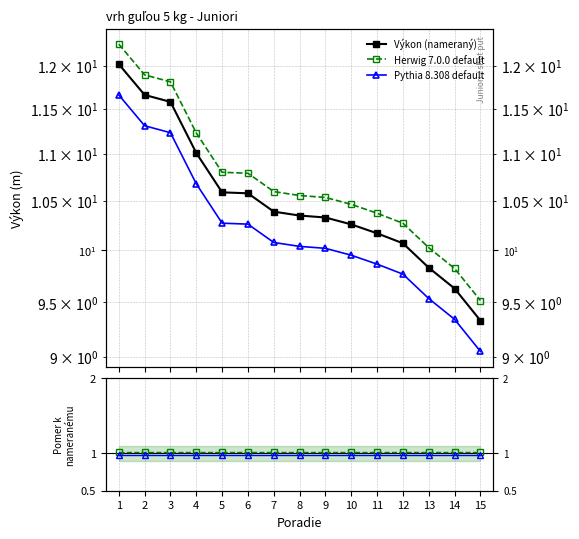

How many Pythia 8.308 default values are between 0 and 1?

15